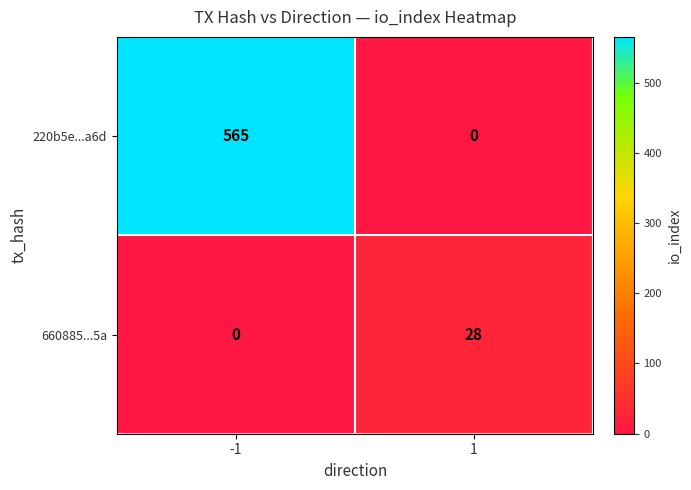

What is the sum of all 660885...5a values?

28